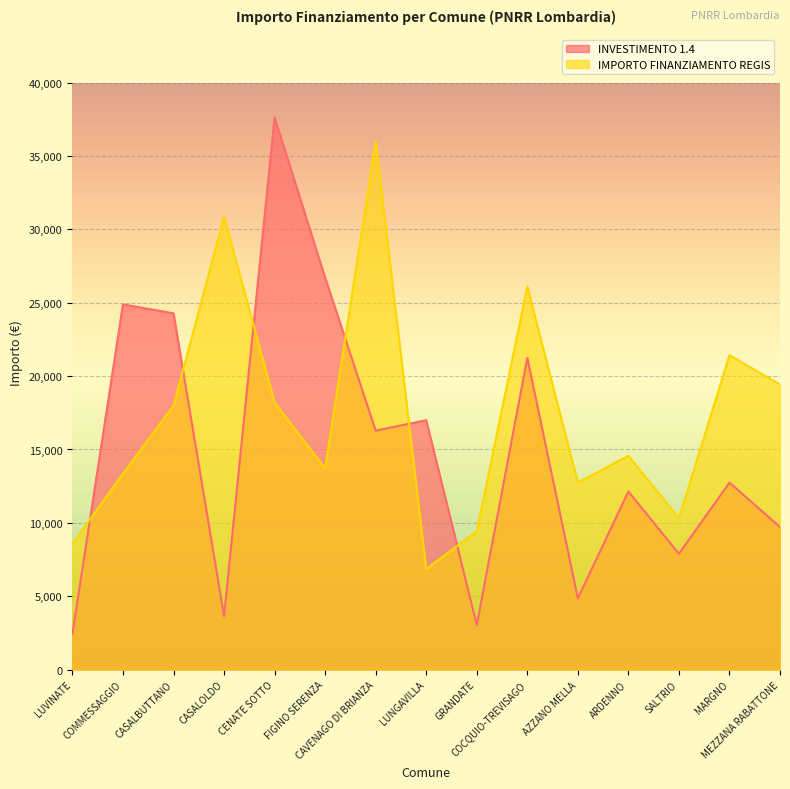

What is the label of the 5th point from the right?

AZZANO MELLA